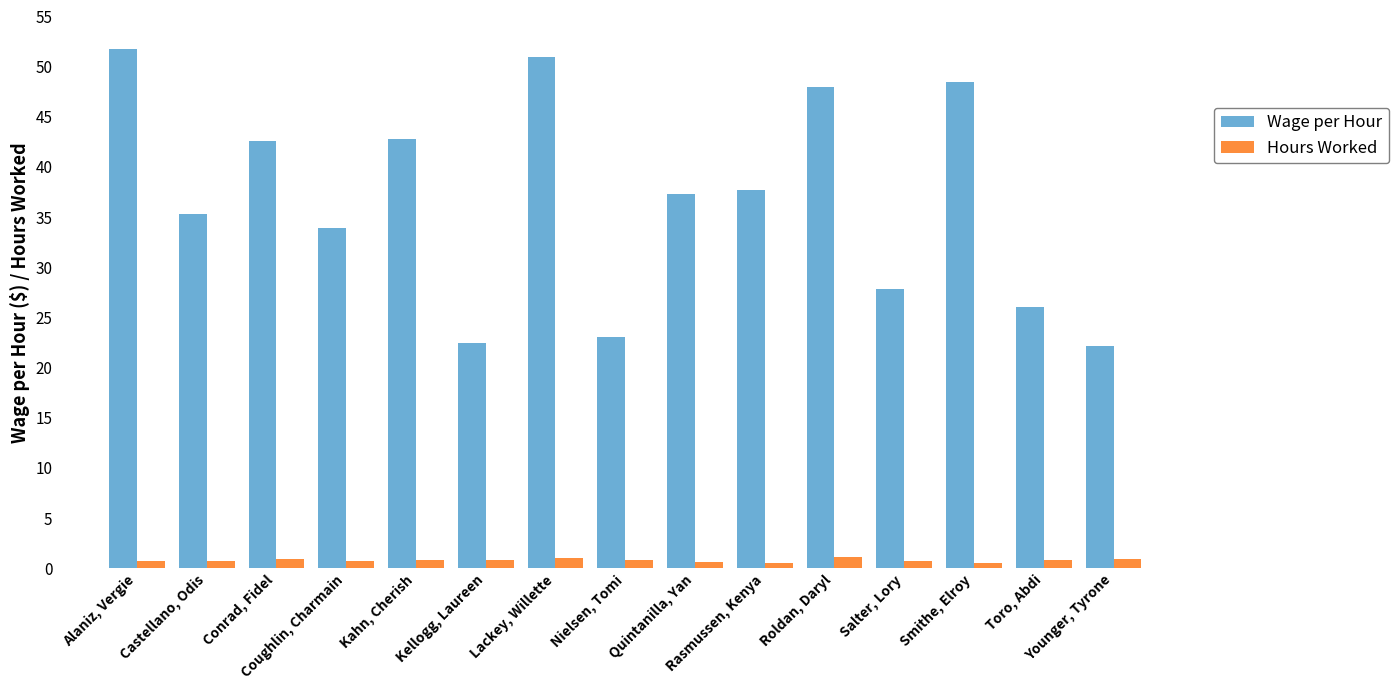

What are all the series names shown in the legend?

Wage per Hour, Hours Worked